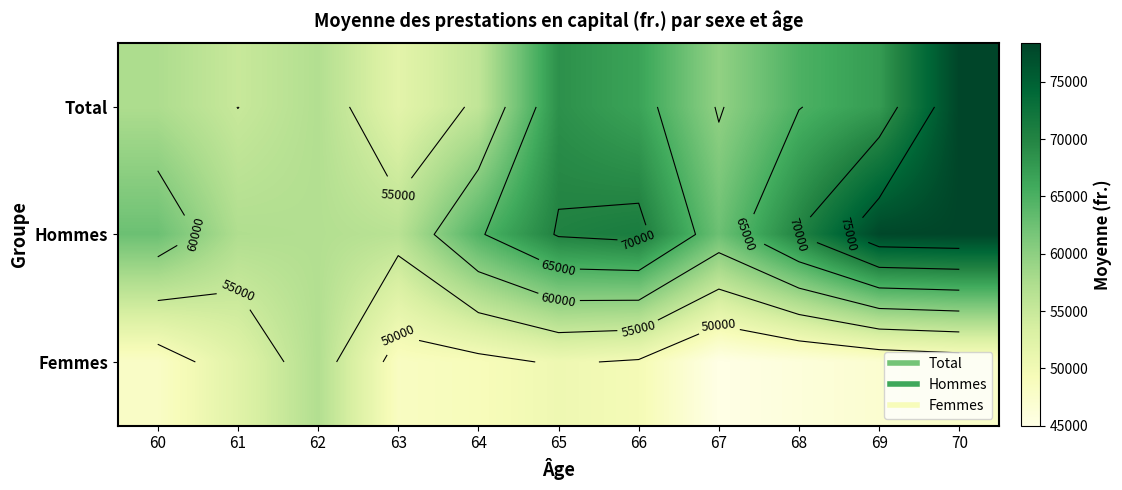

List the series in order of their peak value, lowest first.

Femmes, Hommes, Total